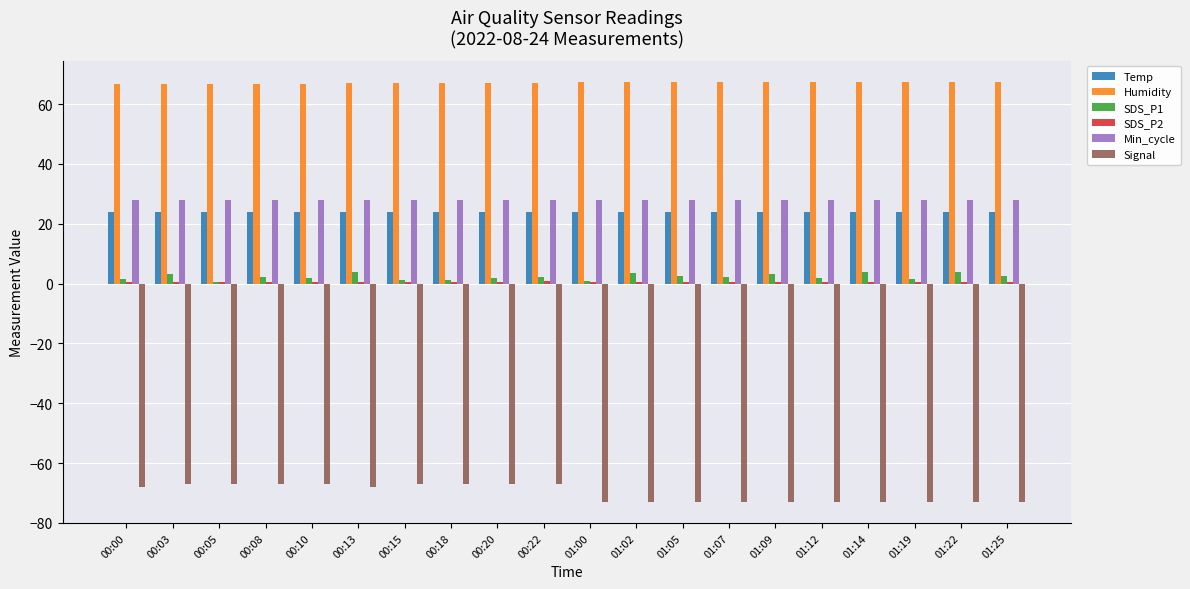

What is the sum of the Signal values at 00:20 and 01:05?

-140.0